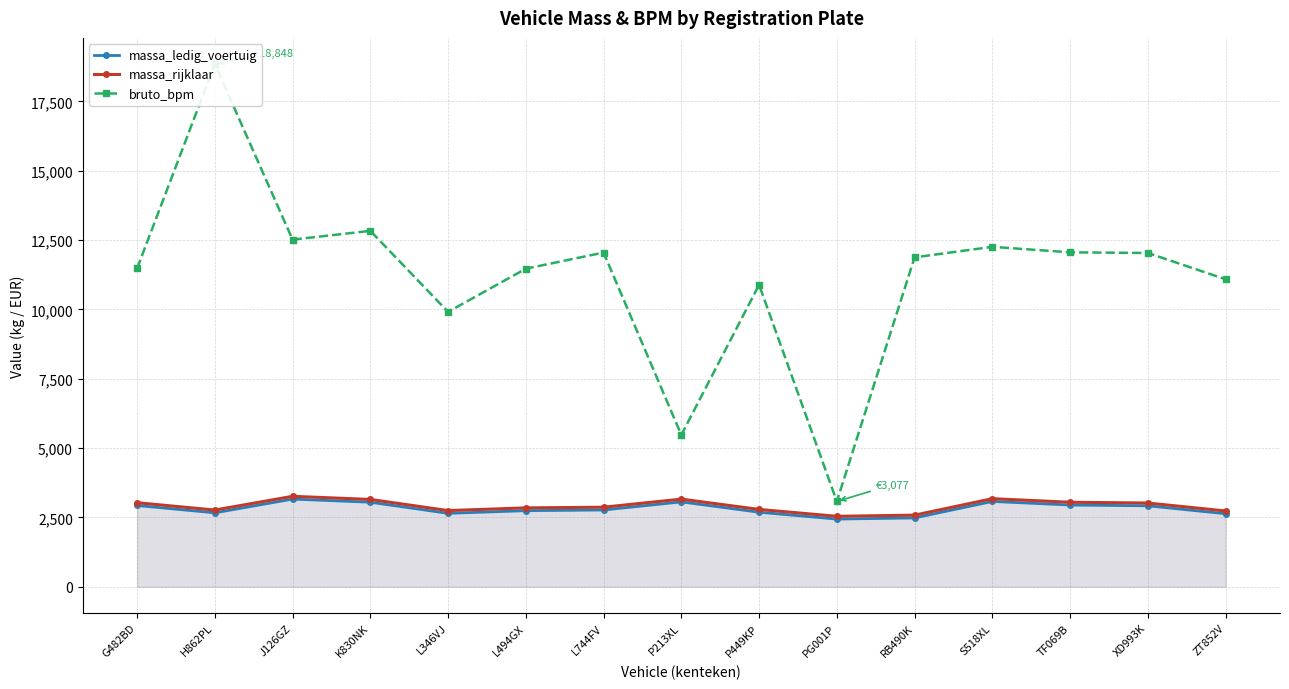

At which category is the sum across all series the highest?

H862PL